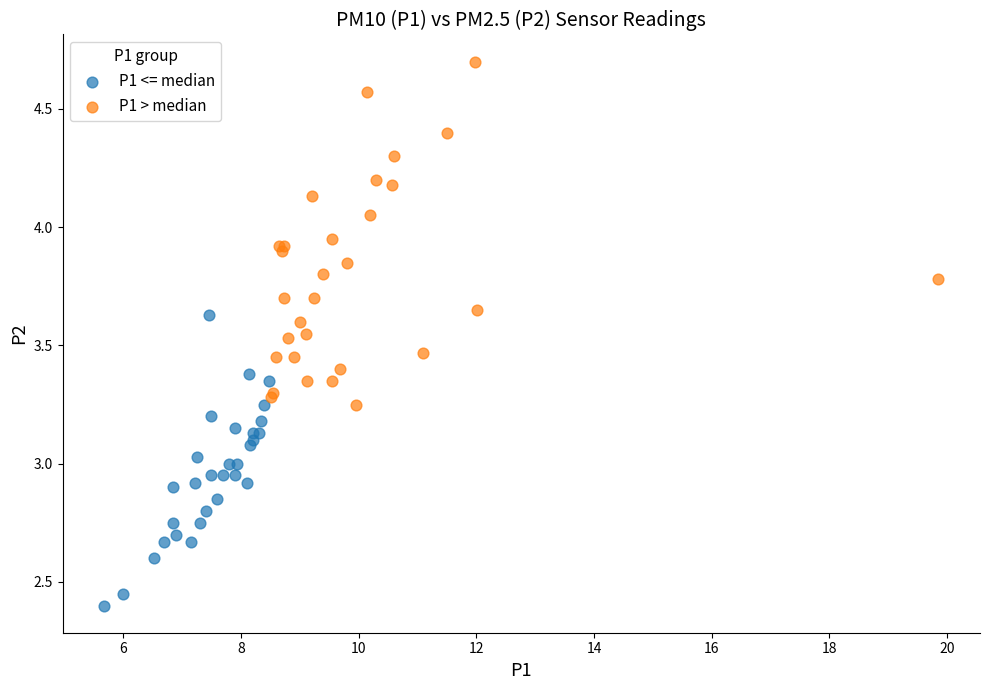

Which series has the largest Y range (max minus min)?

P1 > median